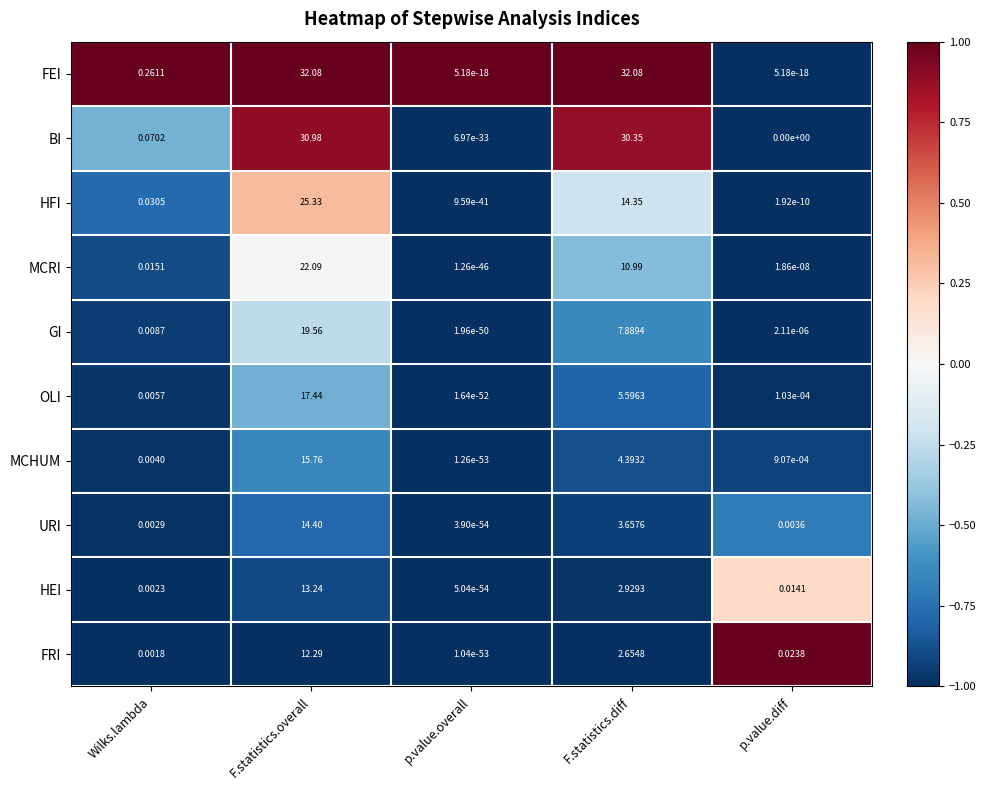

At which label is FRI closest to 6?

F.statistics.diff